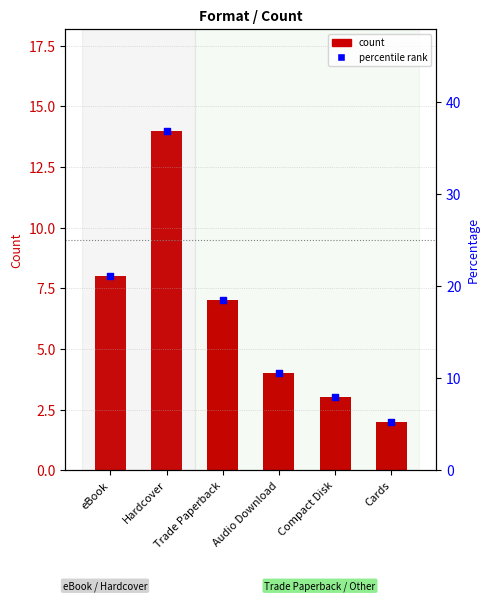

Which series contains the lowest Y value?

count